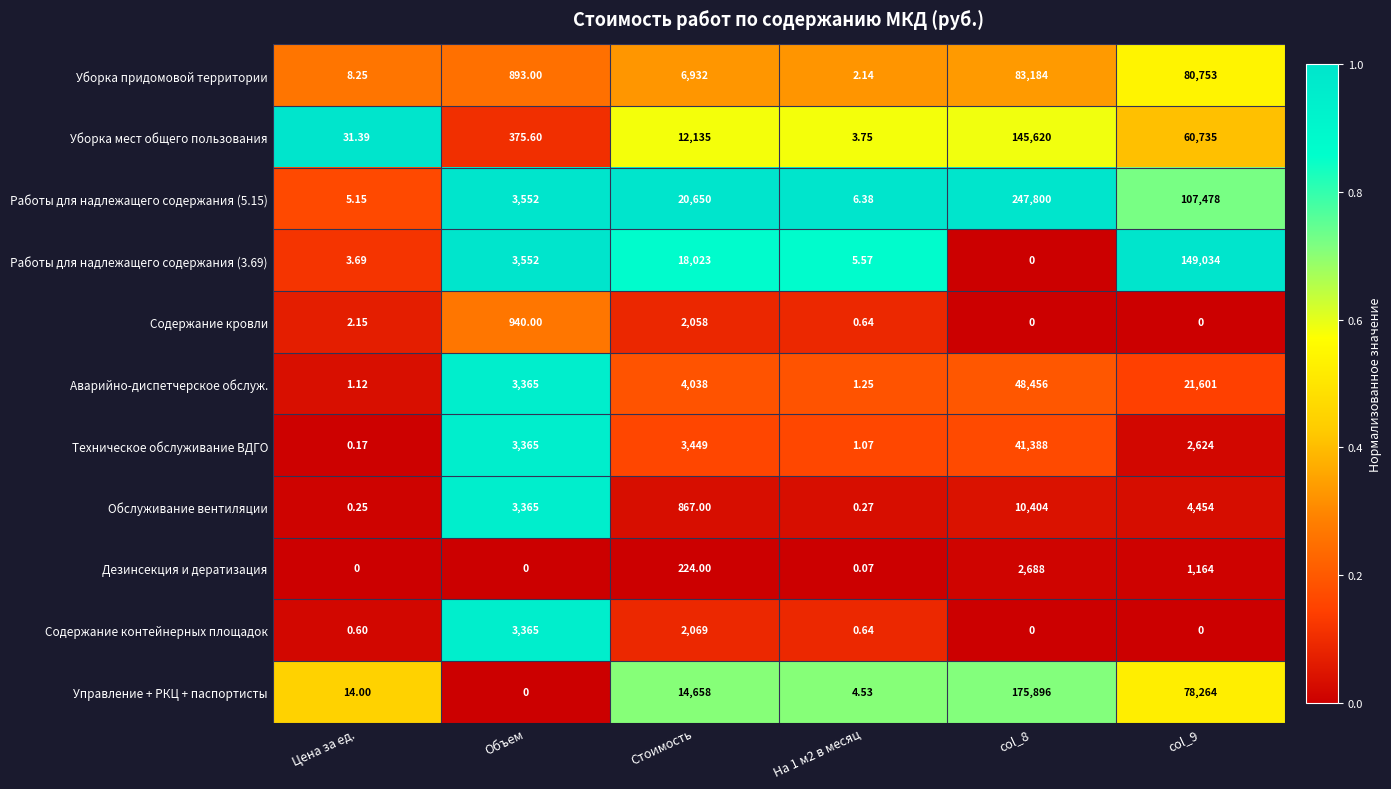

Is the value of Работы для надлежащего содержания (3.69) at col_9 greater than the value of Дезинсекция и дератизация at Цена за ед.?

Yes